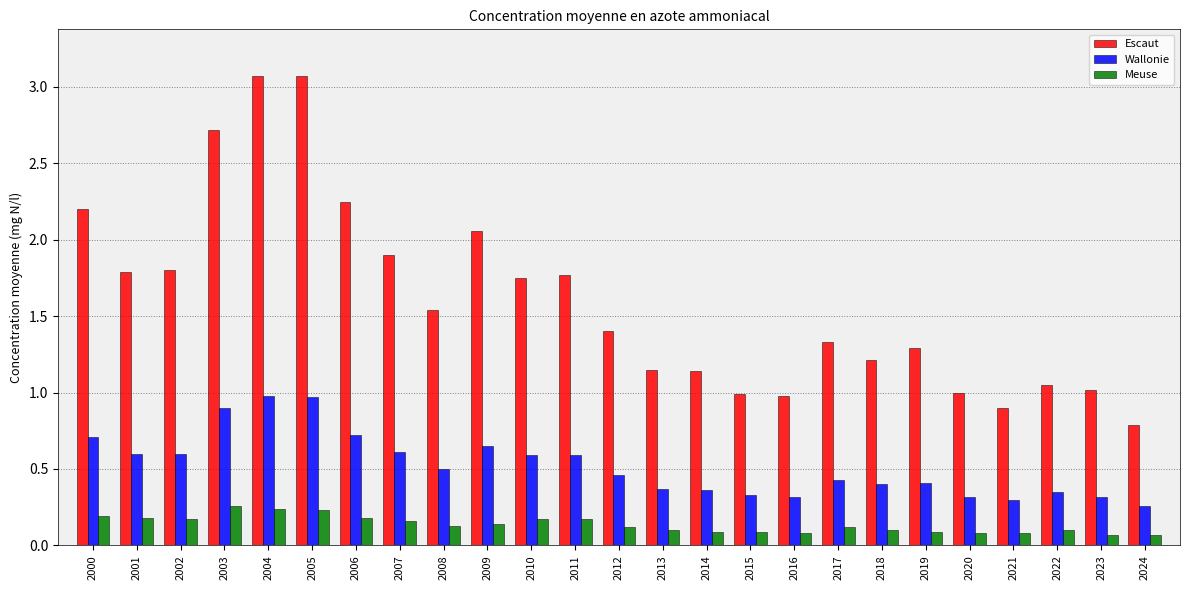

List the series in order of their overall mean, highest first.

Escaut, Wallonie, Meuse